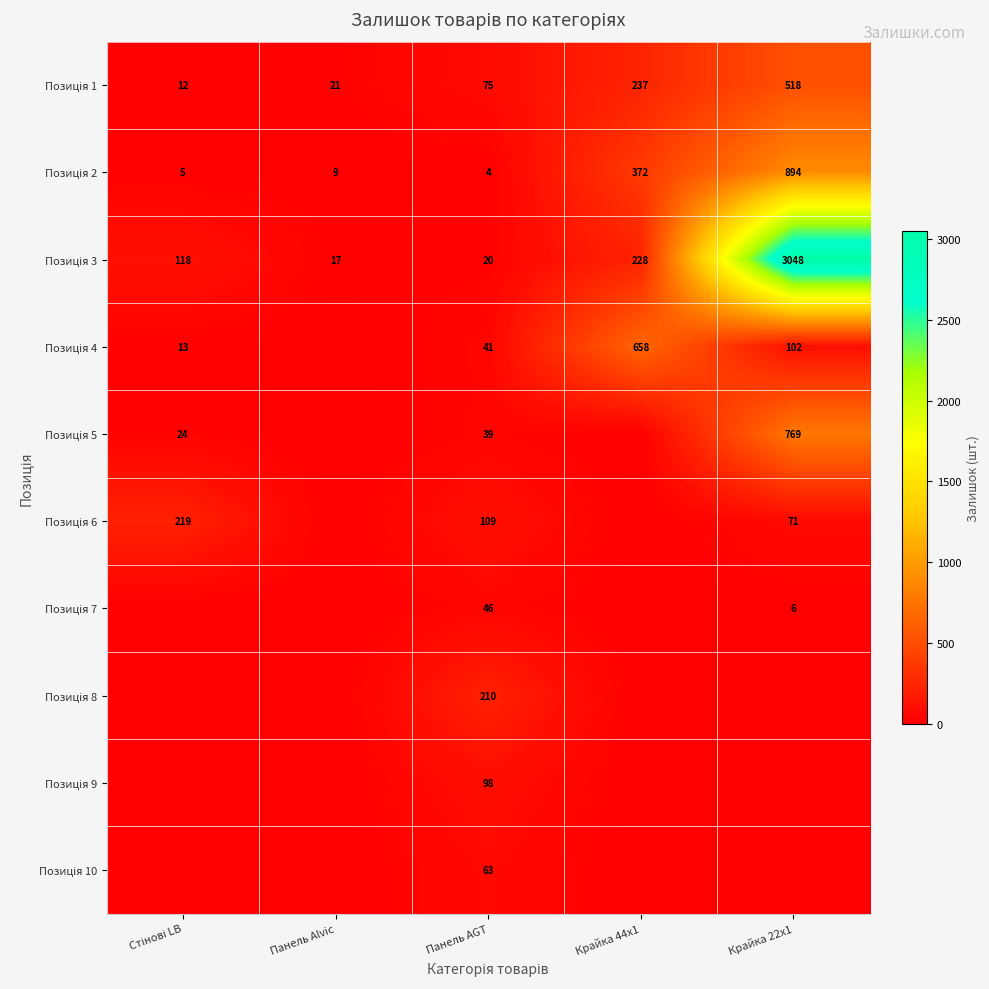

Count the number of categories in the chart.

5